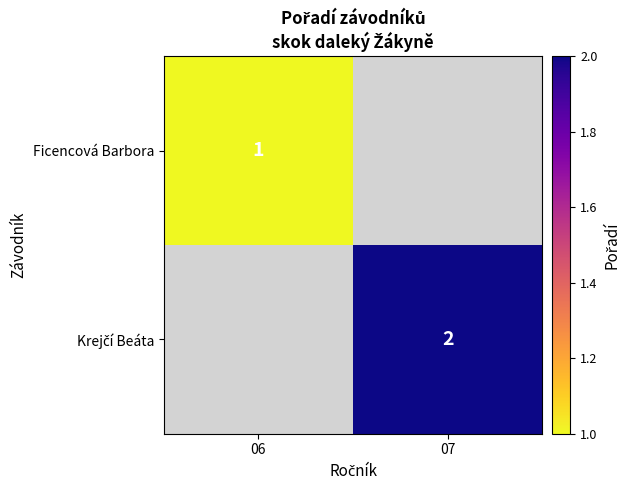

What is the minimum value shown in the chart?

1.0